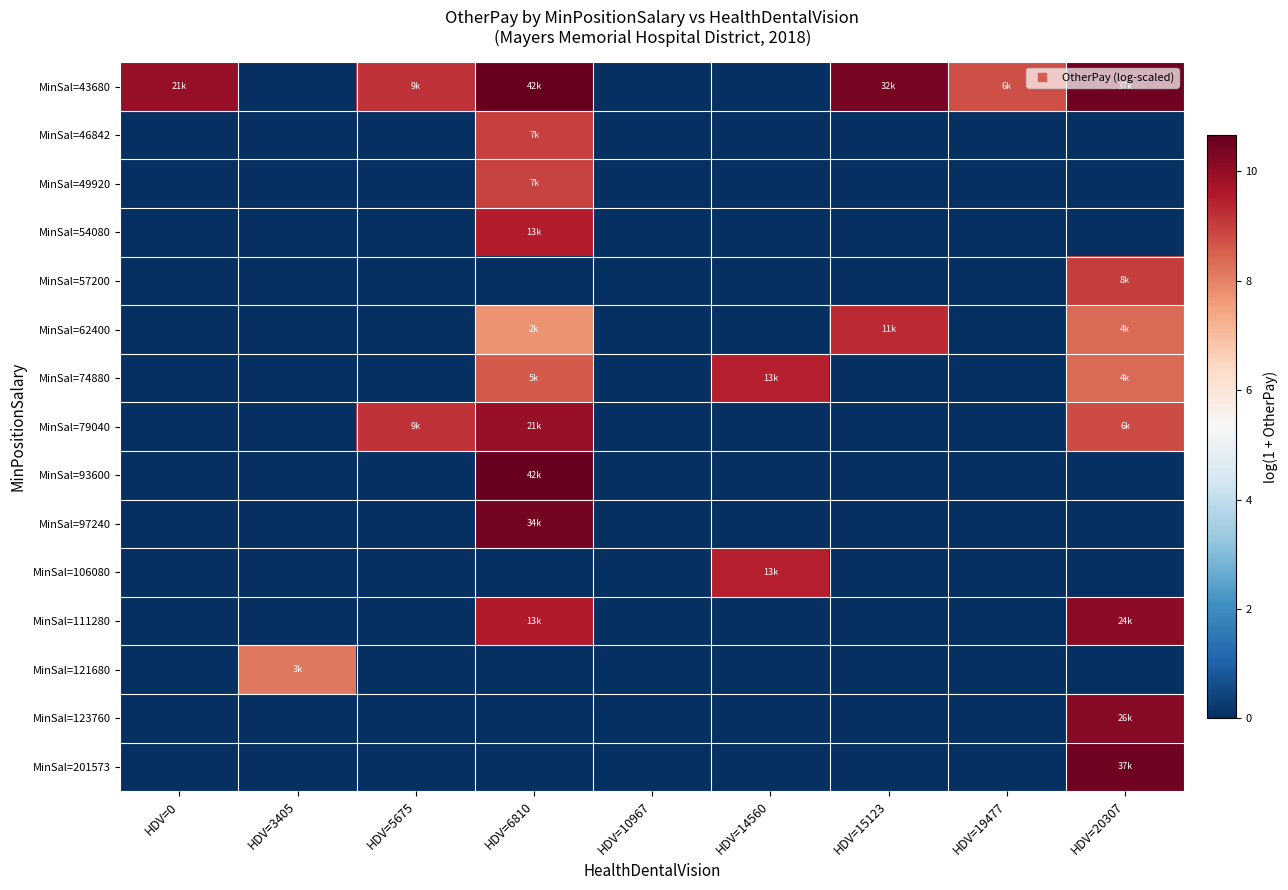

Which has a higher value, HDV=6810 or HDV=20307?

HDV=6810